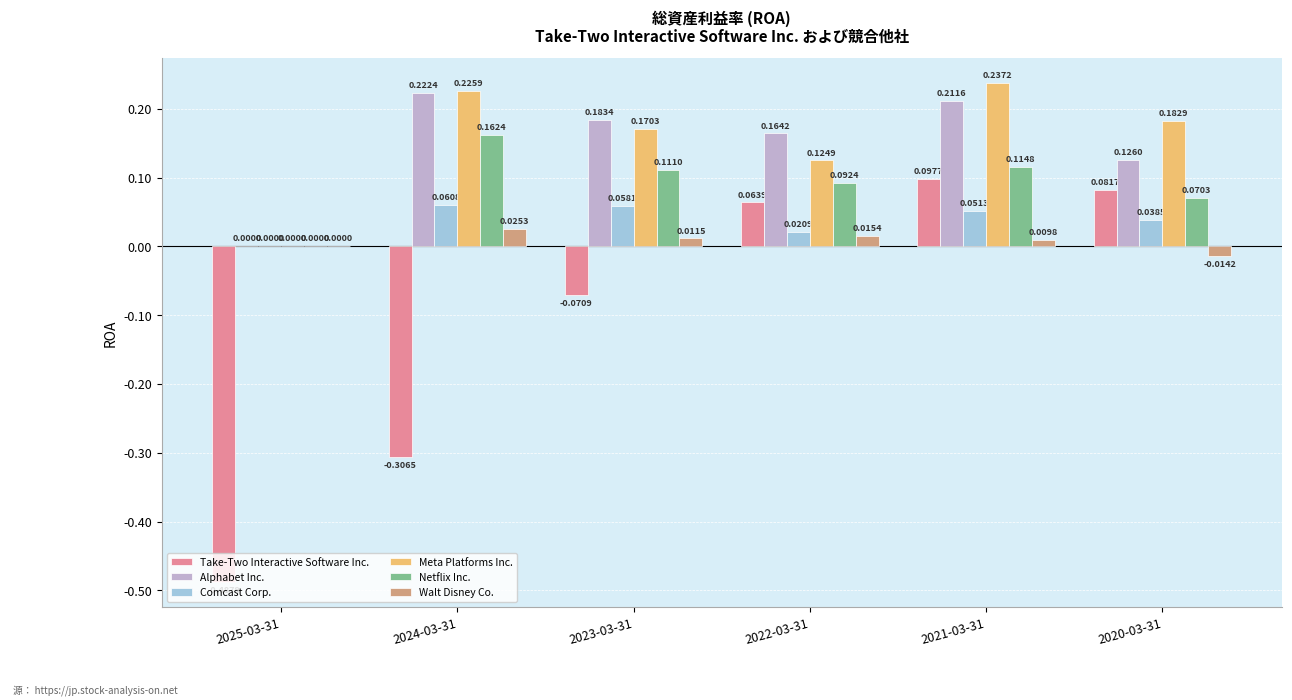

What is the sum of all Meta Platforms Inc. values?

0.9